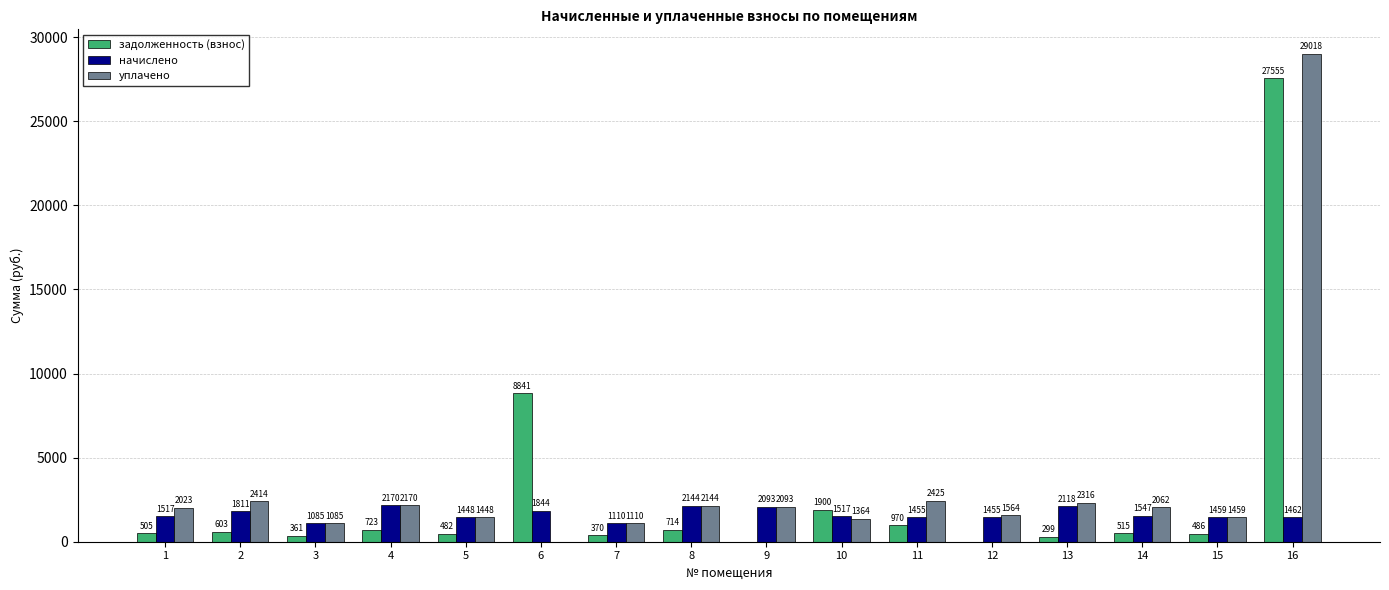

What is the total value across all series at 9?

4186.6